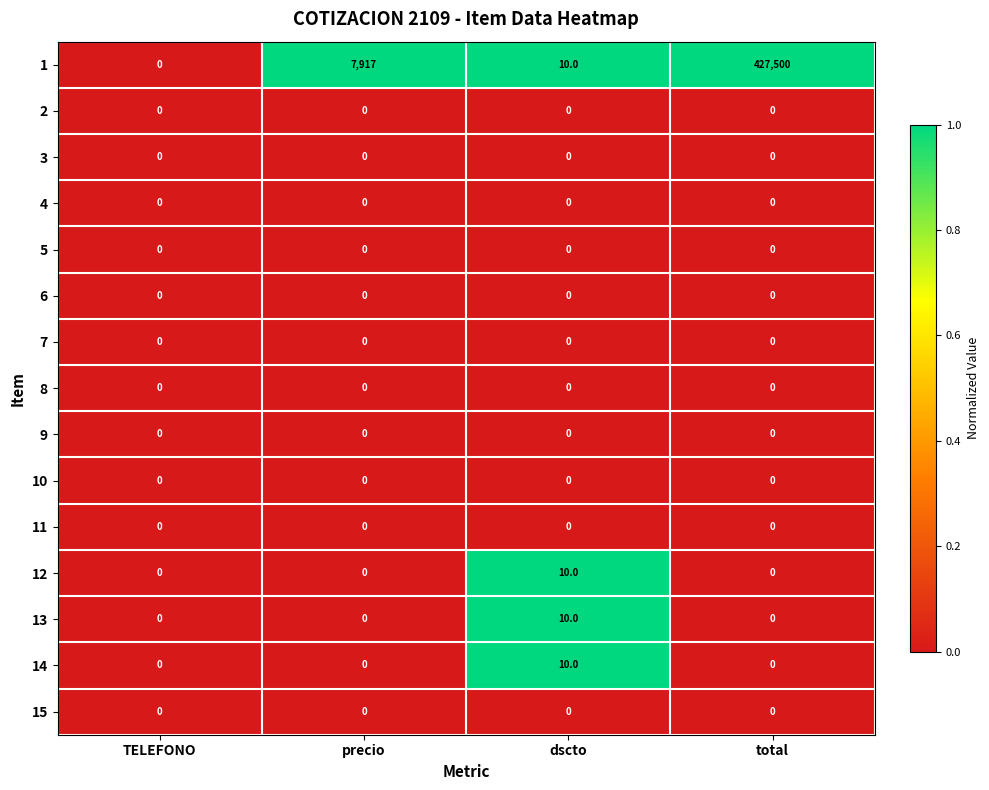

Count the 12 values in the range 0 to 10.

4